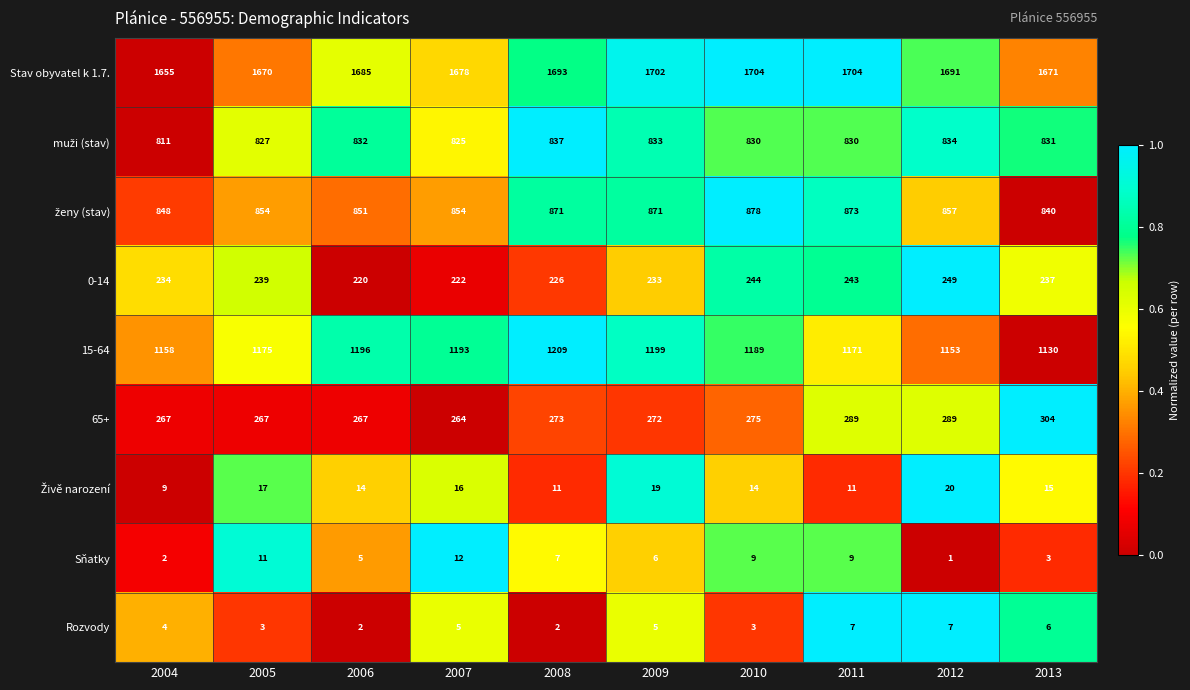

Is the value of Sňatky at 2011 greater than the value of 0-14 at 2005?

No